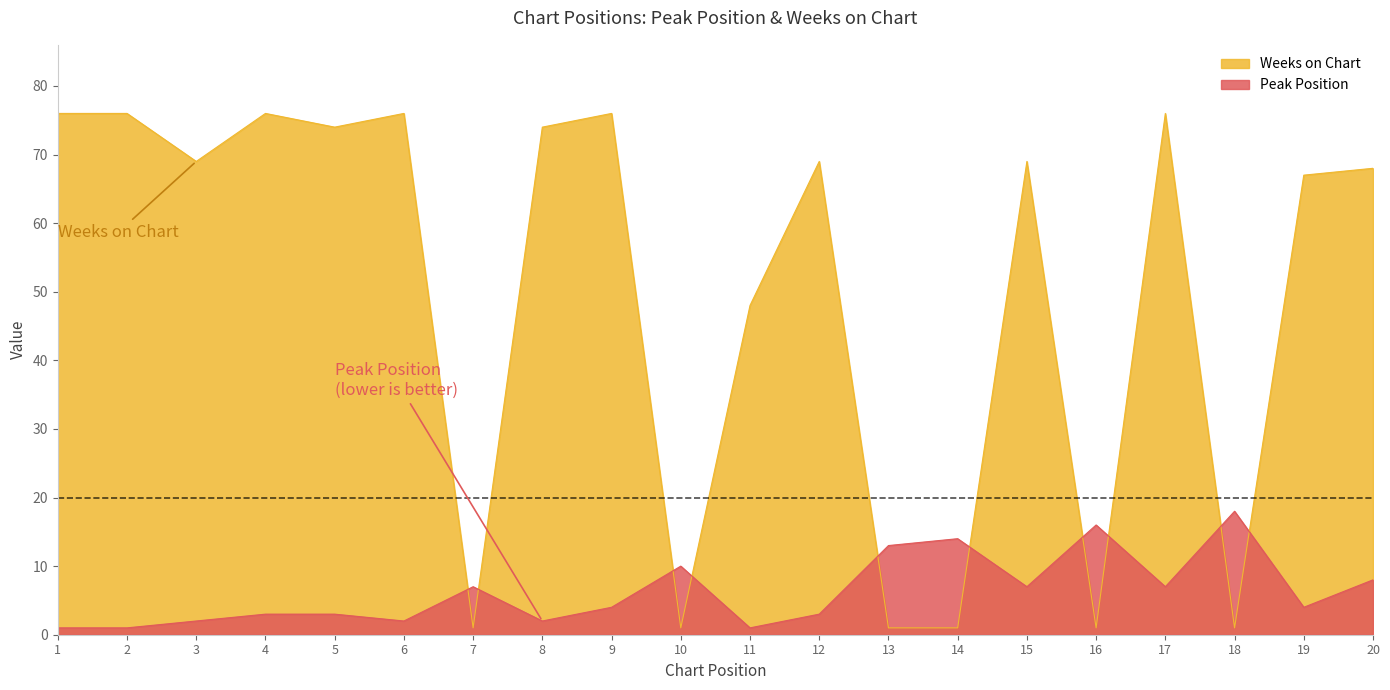

Reading left to right, extract all data points from this chart.

Peak Position: 1=1	2=1	3=2	4=3	5=3	6=2	7=7	8=2	9=4	10=10	11=1	12=3	13=13	14=14	15=7	16=16	17=7	18=18	19=4	20=8
Weeks on Chart: 1=76	2=76	3=69	4=76	5=74	6=76	7=1	8=74	9=76	10=1	11=48	12=69	13=1	14=1	15=69	16=1	17=76	18=1	19=67	20=68